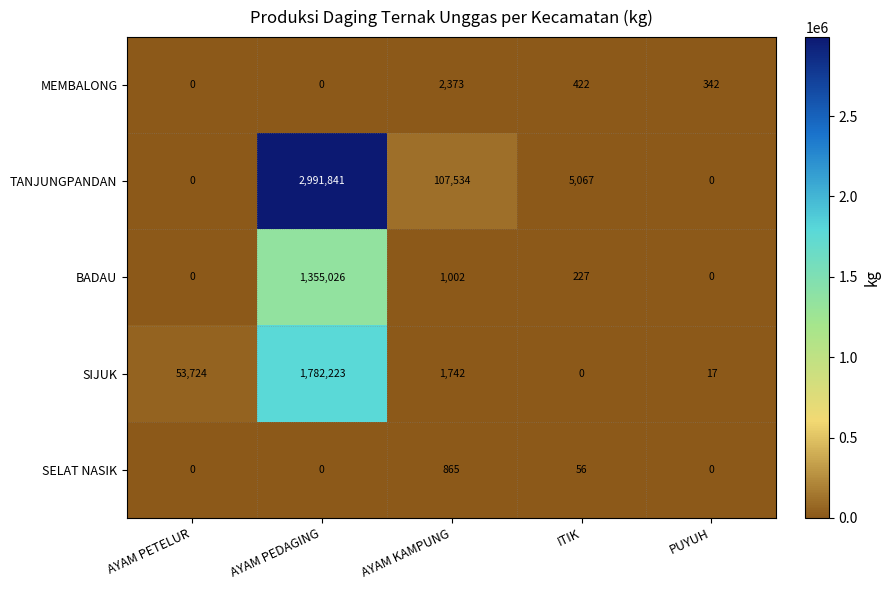

Read the BADAU value at AYAM KAMPUNG.

1002